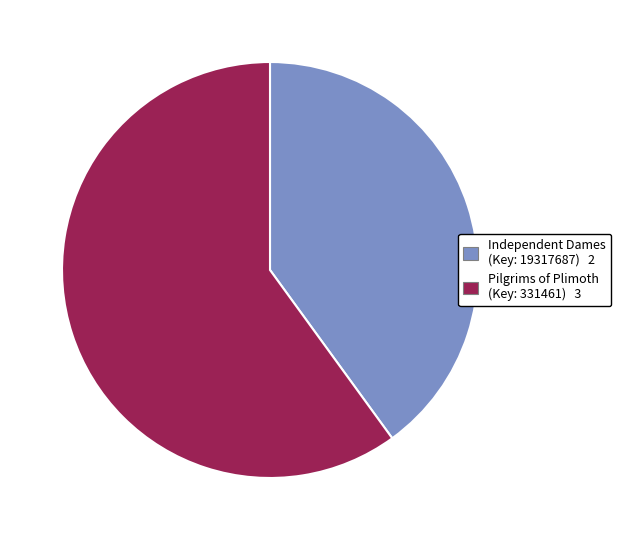

Is there any slice that represents more than half of the pie?

Yes